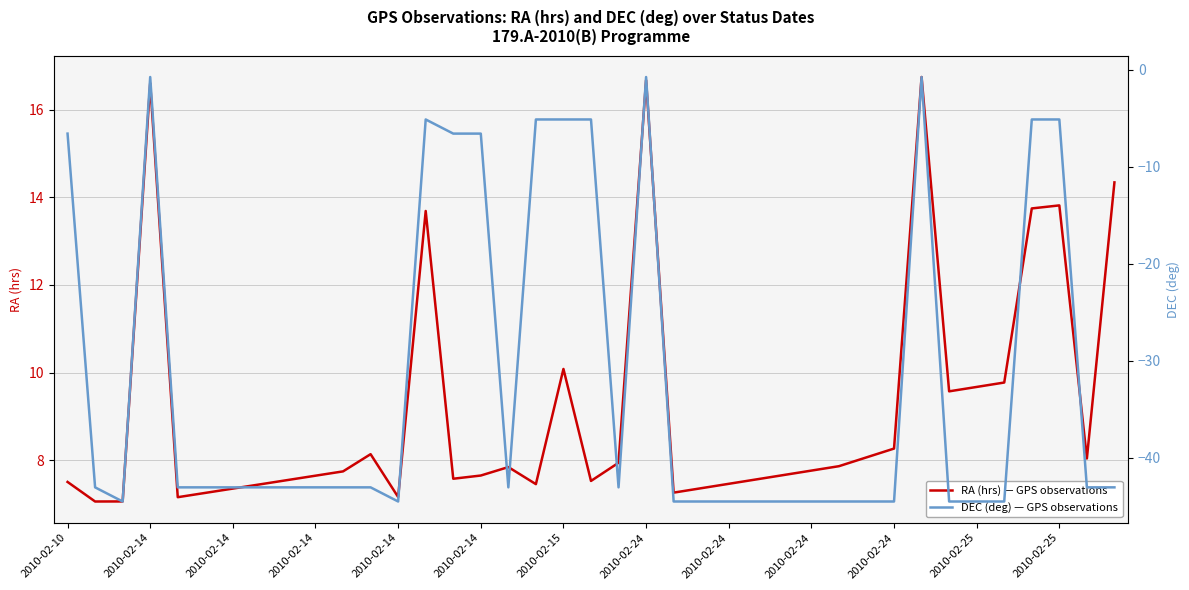

What is the label of the 35th point from the right?

2010-02-14